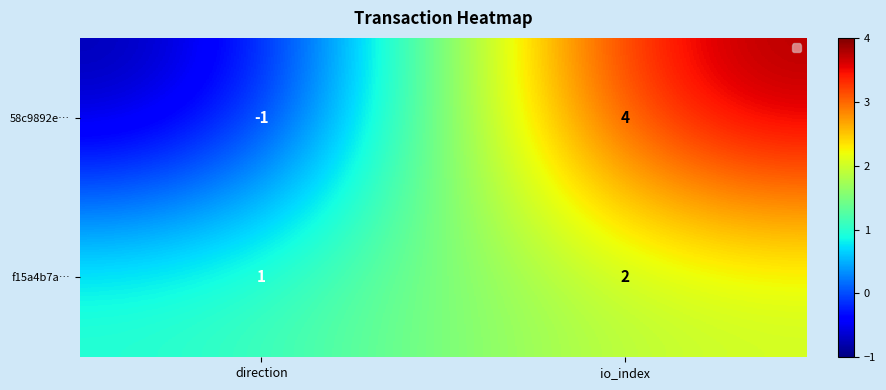

Reading left to right, list all the values displayed in this chart.

58c9892e…: direction=-1	io_index=4
f15a4b7a…: direction=1	io_index=2